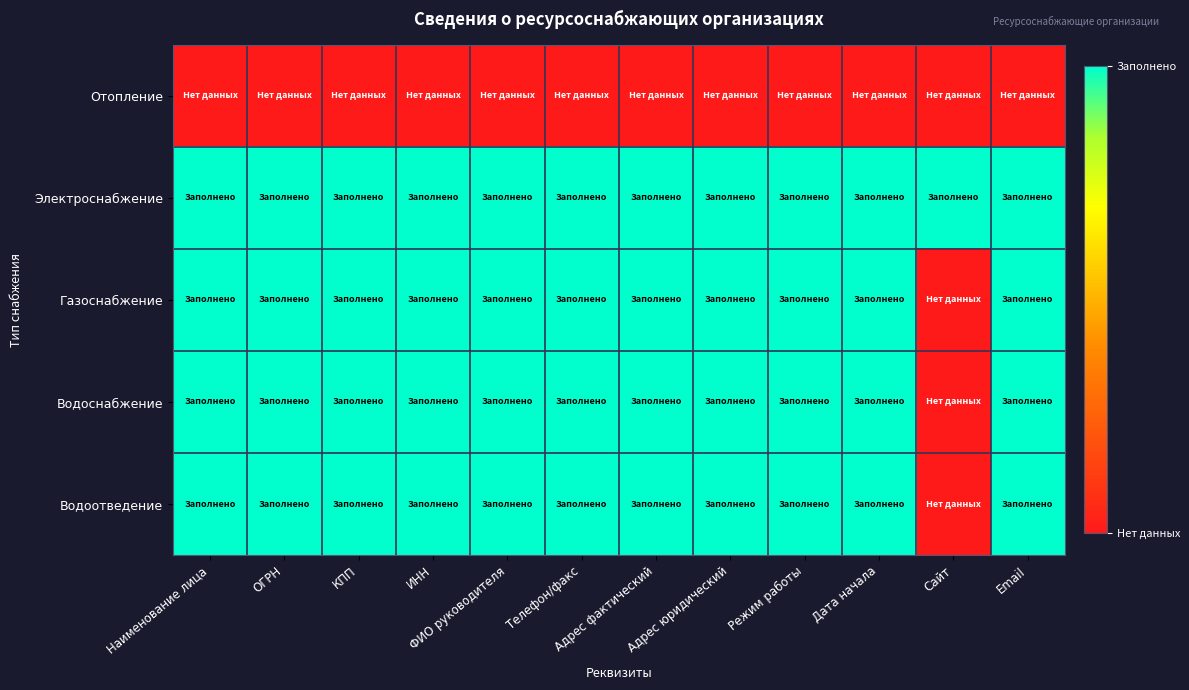

How many categories are shown in the chart?

12